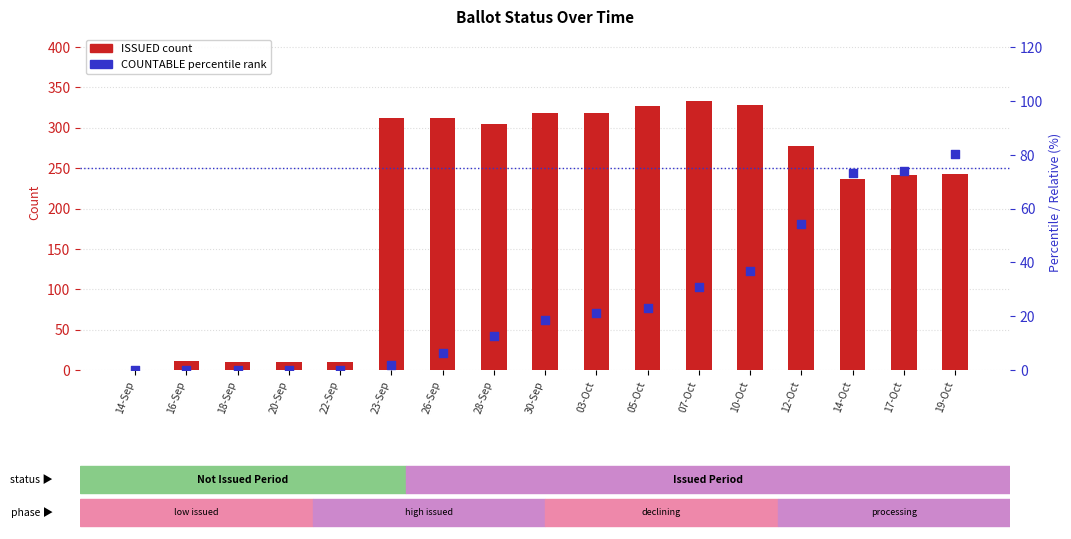

Which series reaches the minimum Y coordinate?

ISSUED